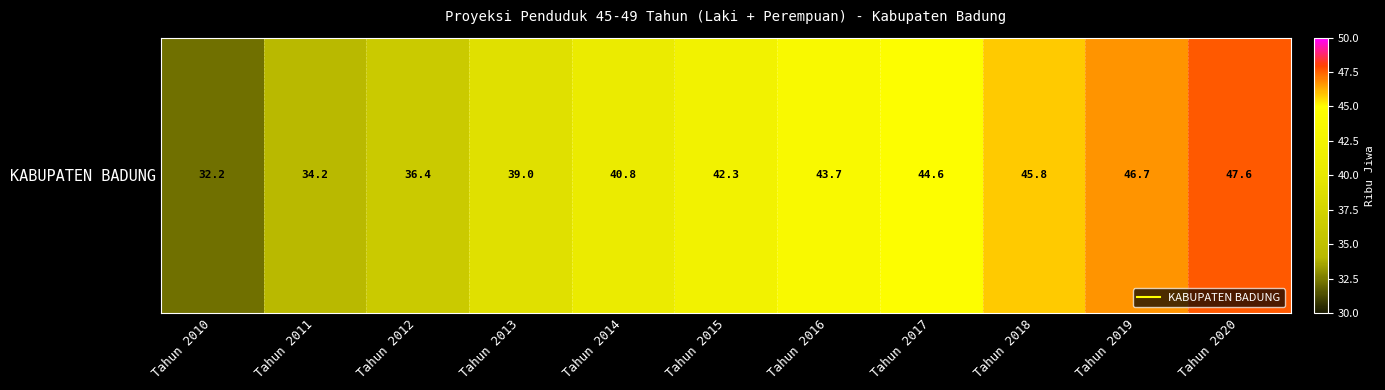

Between Tahun 2018 and Tahun 2011, which is larger?

Tahun 2018